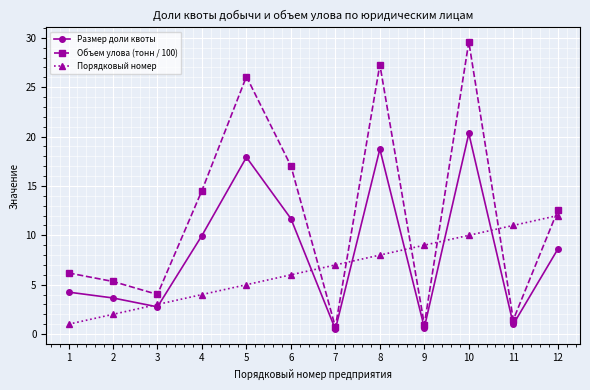

List the labels in order of Порядковый номер value, smallest first.

1, 2, 3, 4, 5, 6, 7, 8, 9, 10, 11, 12